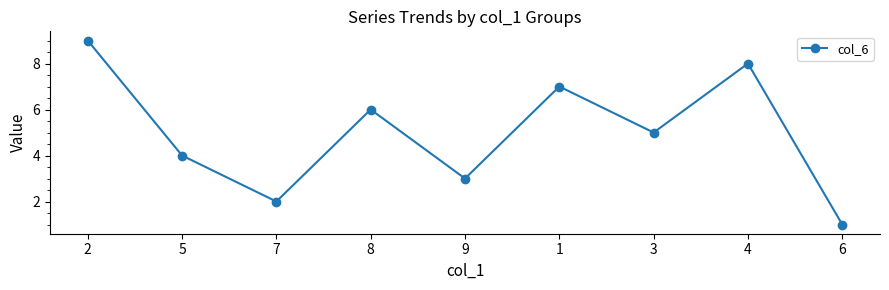

Reading right to left, what are all the values shown in this chart?

1	8	5	7	3	6	2	4	9